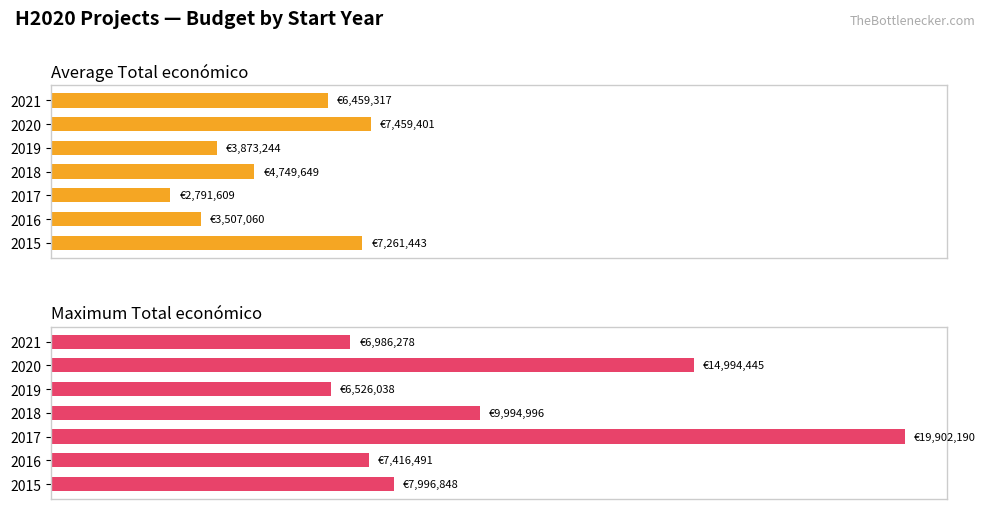

How many data points does each series have?

7